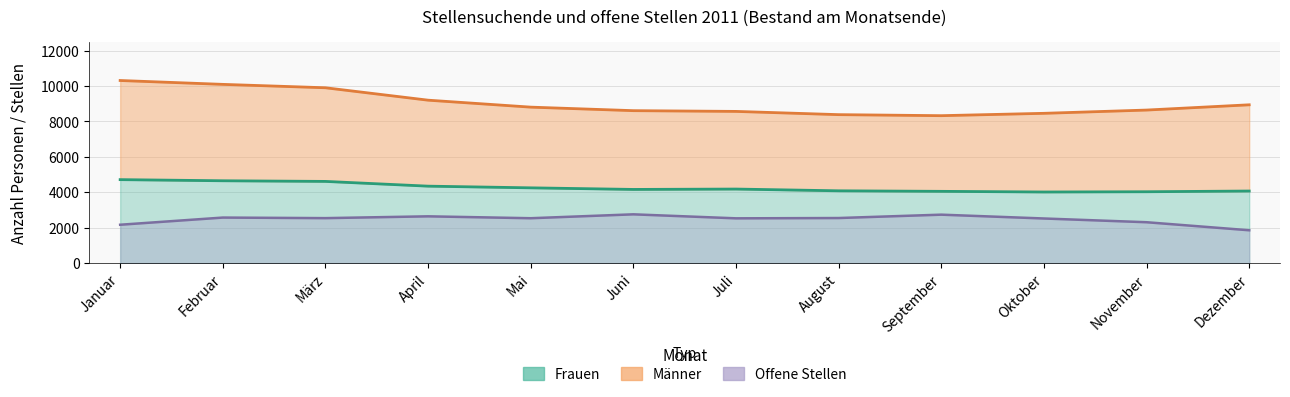

Where does the Männer series first go above 8811?

Januar